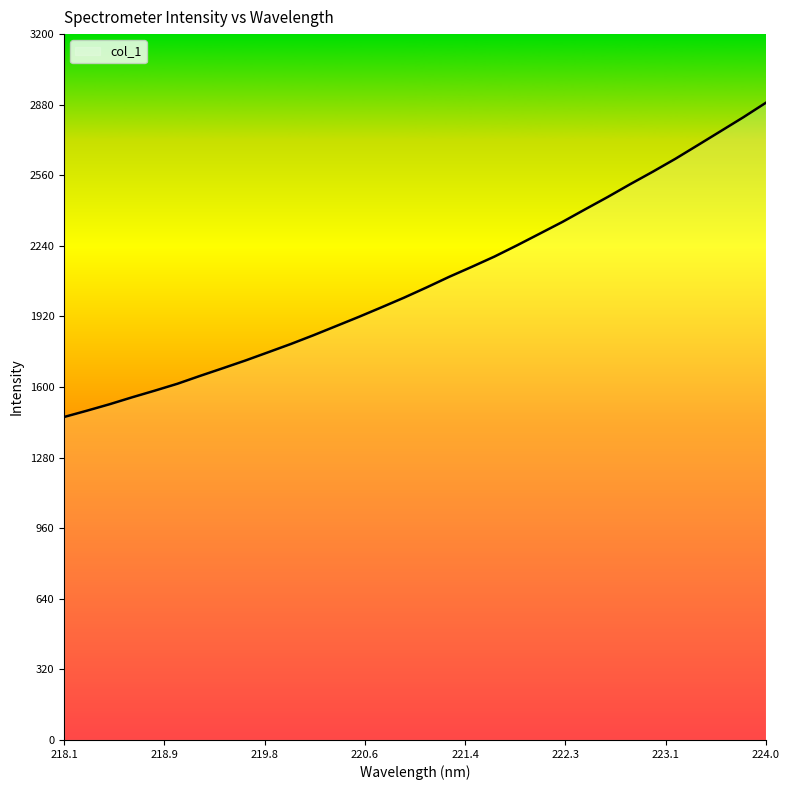

What is the difference between the maximum and minimum values?

1424.8